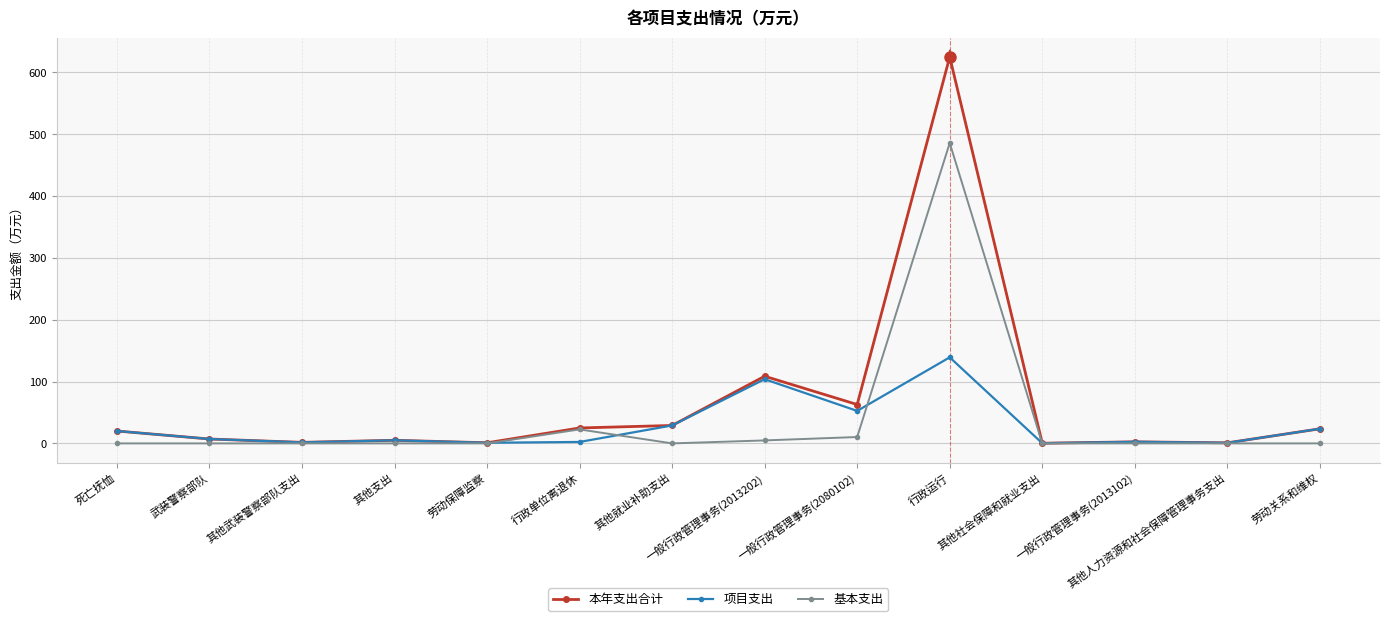

What is the greatest value displayed?

625.0